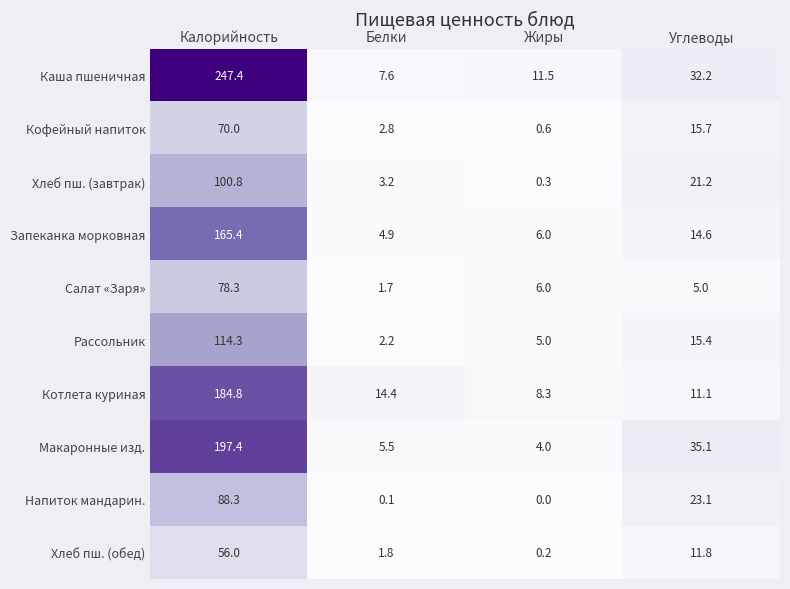

List the series in order of their peak value, highest first.

Каша пшеничная, Макаронные изд., Котлета куриная, Запеканка морковная, Рассольник, Хлеб пш. (завтрак), Напиток мандарин., Салат «Заря», Кофейный напиток, Хлеб пш. (обед)